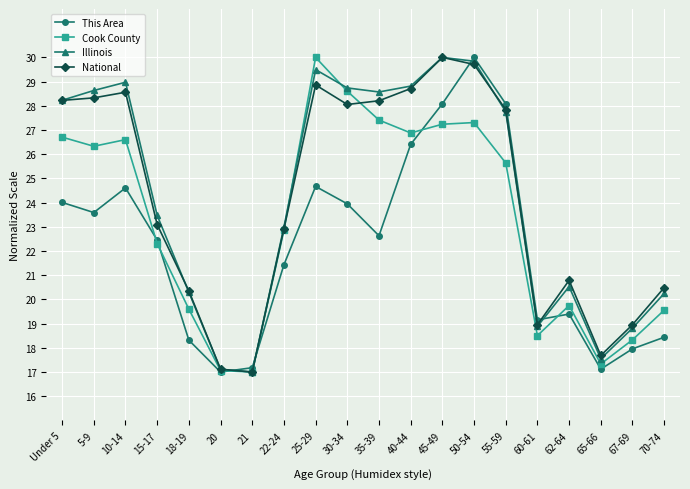

The value of Illinois at 55-59 is 27.8. True or false?

True